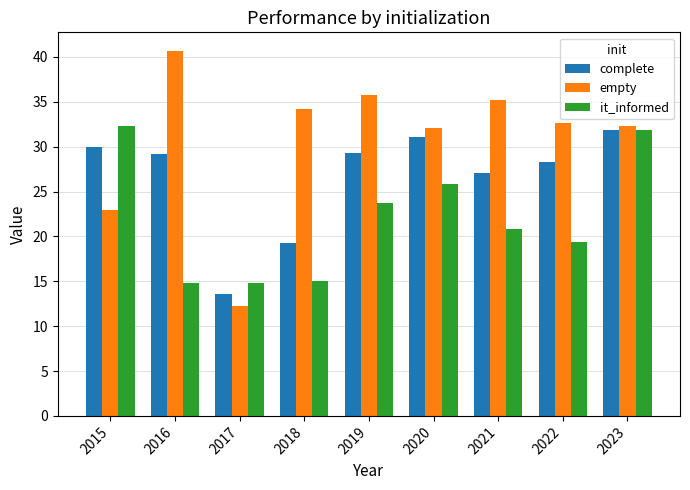

The value of it_informed at 2019 is 23.7. True or false?

True